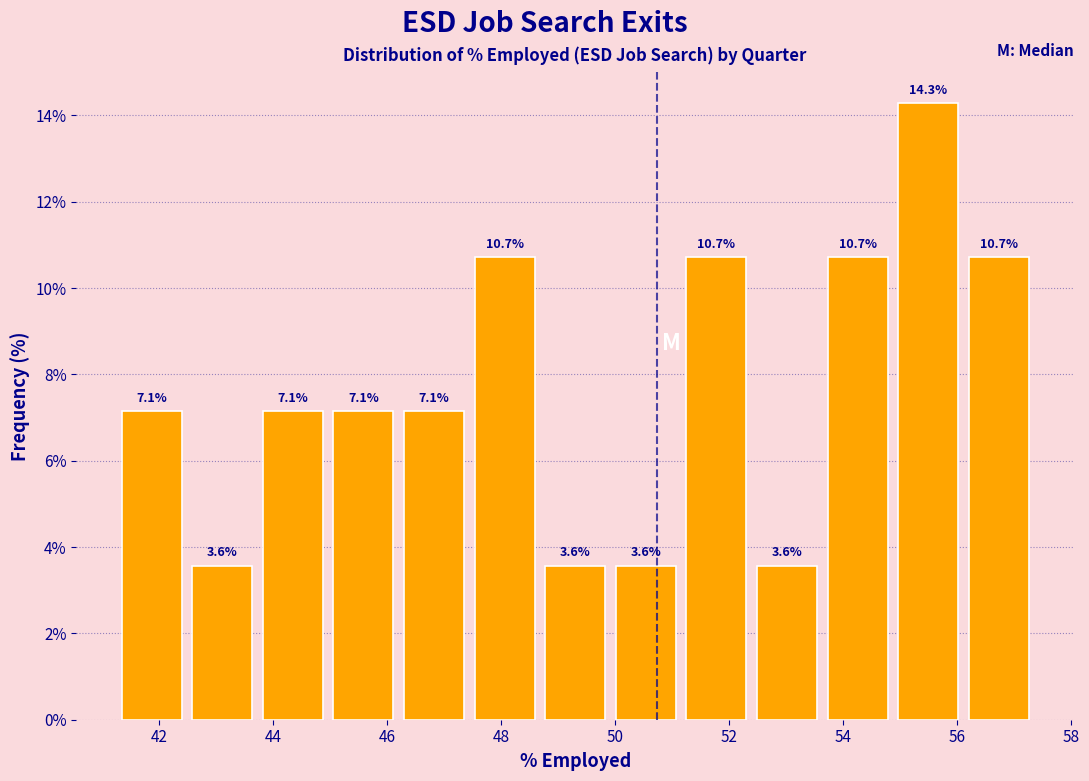

How tall is the bar that spans 50.0 to 51.2 on the x-axis? The bar edges are not printed on the chart, so give them approximately, as read against the axis.

3.6